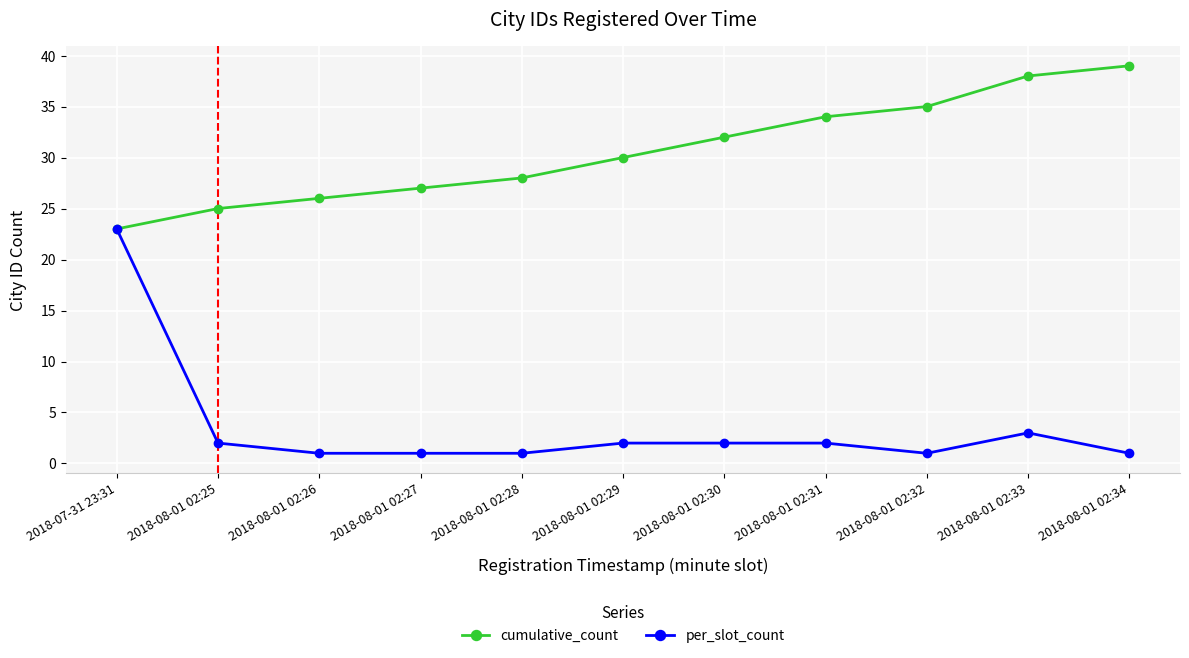

What is the smallest value displayed?

1